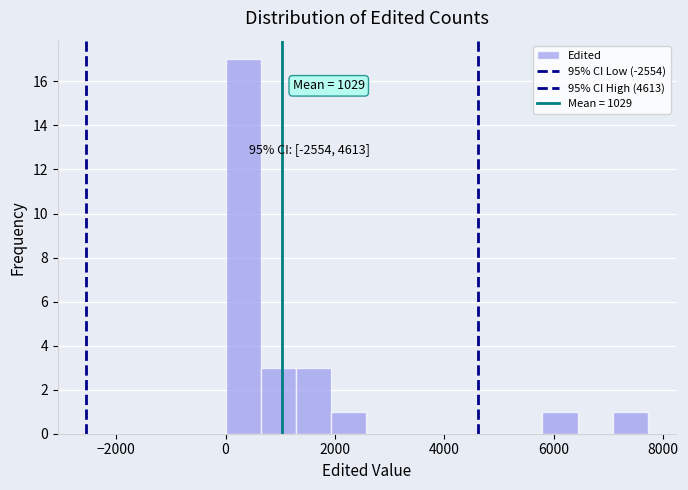

Around what value on the x-axis is the tallest bar? Give the approximate position of its centre, as read against the axis.

400